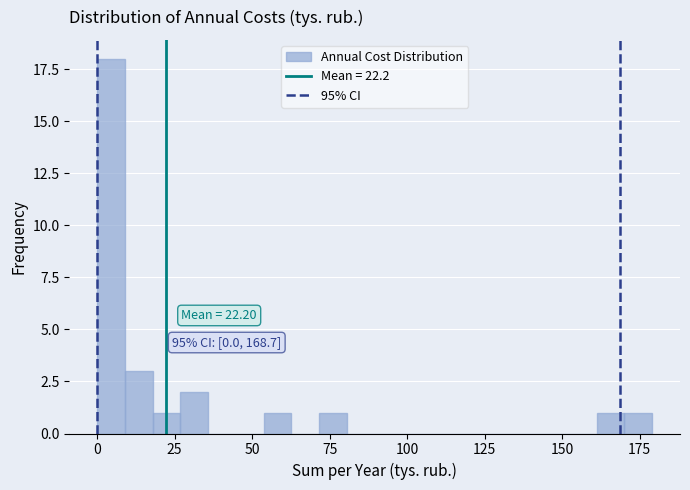

Read against the x-axis, roughly where is the centre of the tallest bar?

5